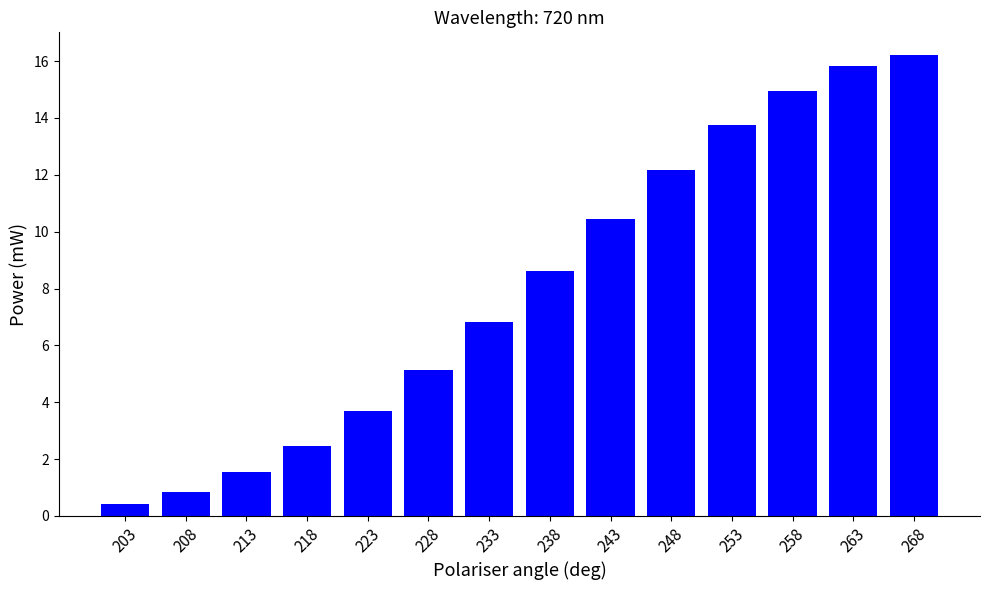

Rank the categories by value from lowest to highest.

203, 208, 213, 218, 223, 228, 233, 238, 243, 248, 253, 258, 263, 268